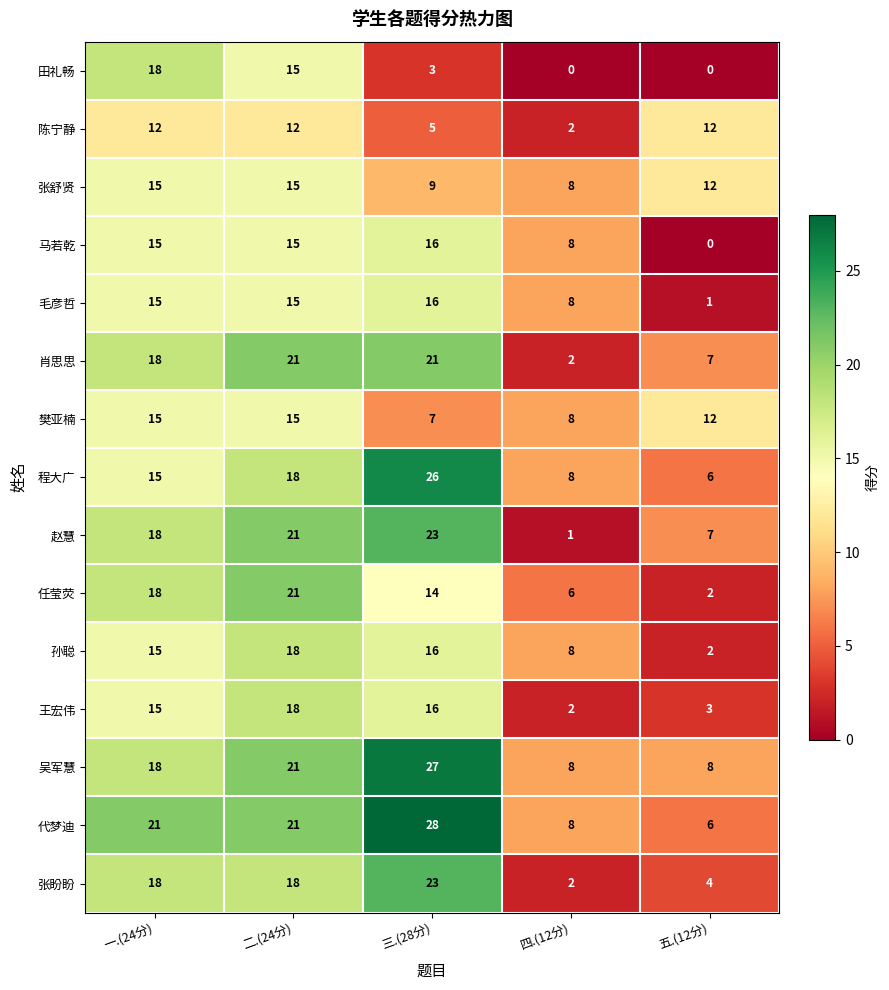

Which category has the highest value in the 赵慧 series?

三.(28分)